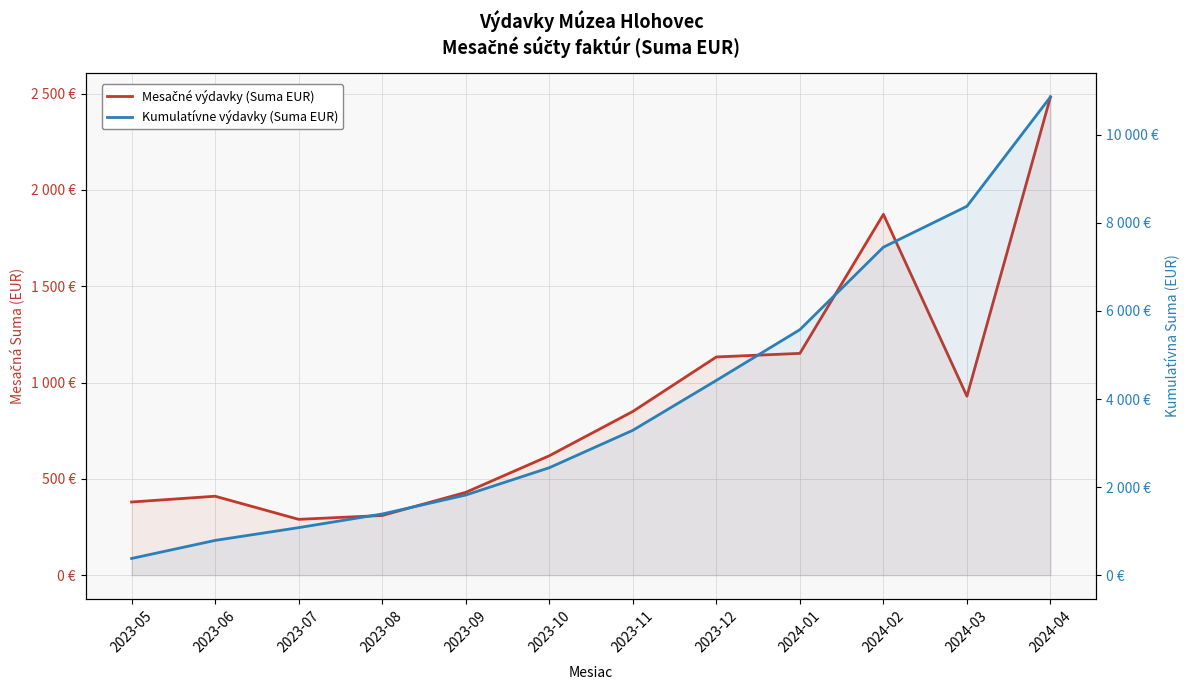

At which label does Kumulatívne výdavky (Suma EUR) first exceed 3290?

2023-12